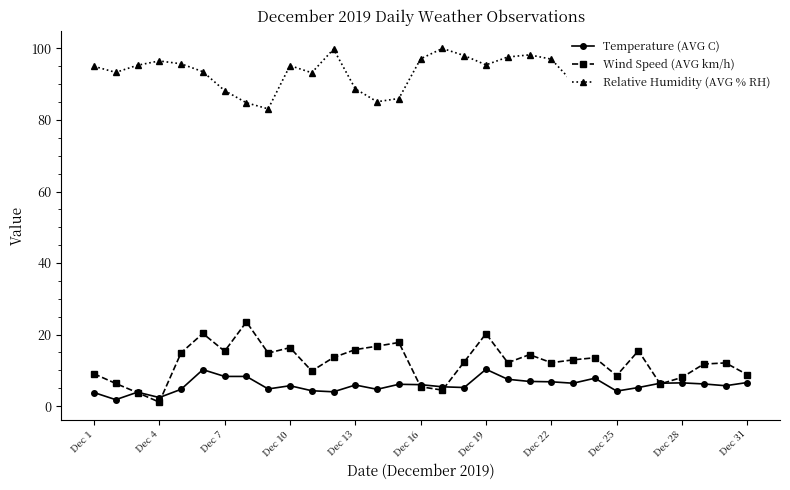

What is the maximum value for Wind Speed (AVG km/h)?

23.5